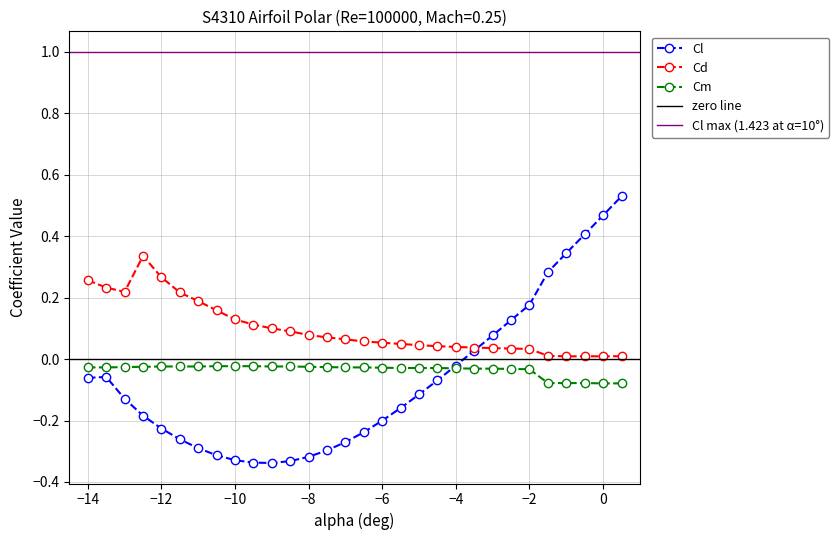

At which category does Cd reach its first local peak?

-12.5